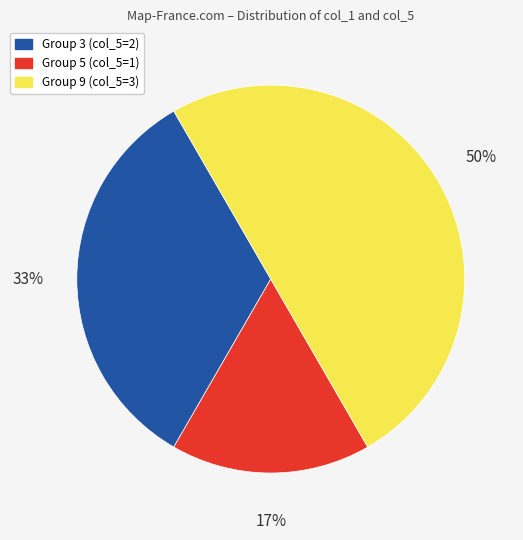

To the nearest percent, what is the average slice percentage?

33%